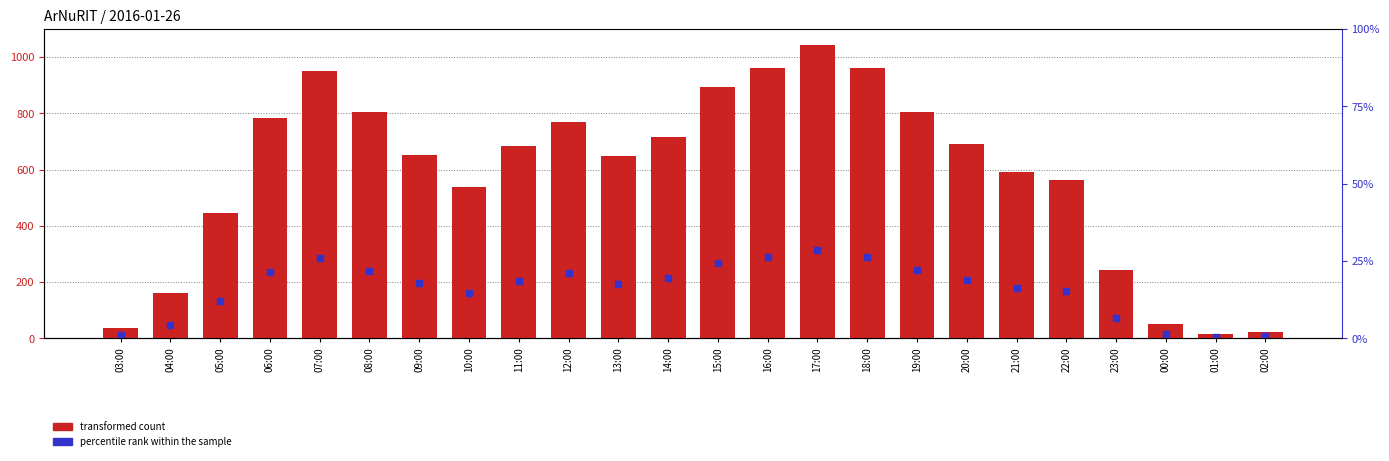

Which series has the largest total across all categories?

ArNuRIT